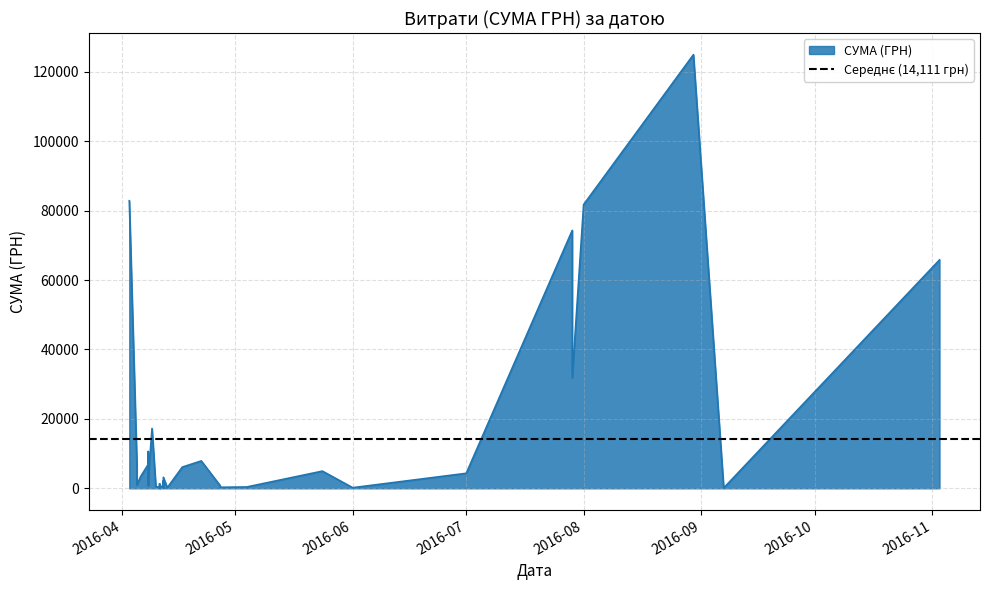

Which label corresponds to the smallest value in the chart?

11.04.2016